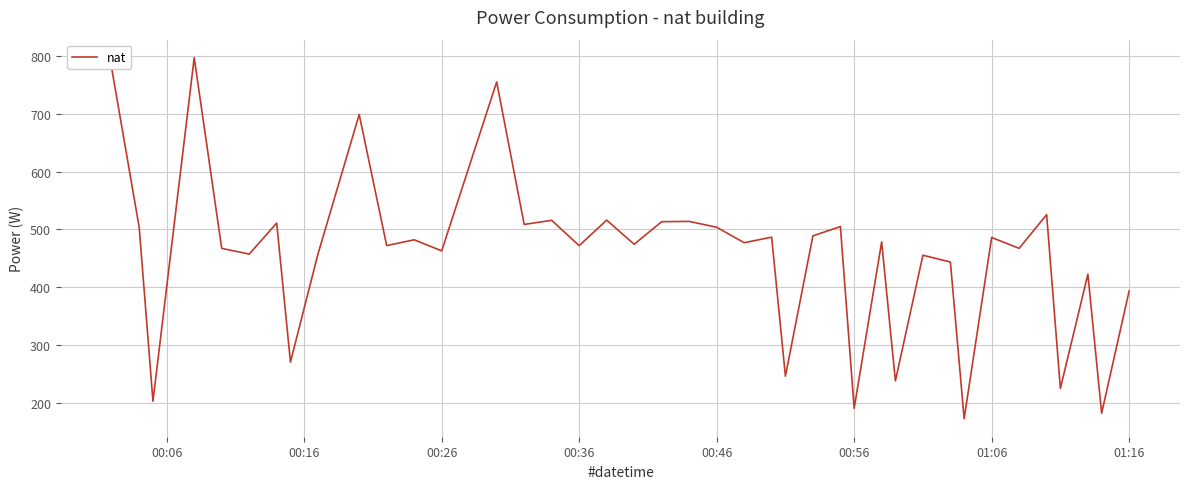

Count the number of values greater than 477.

20